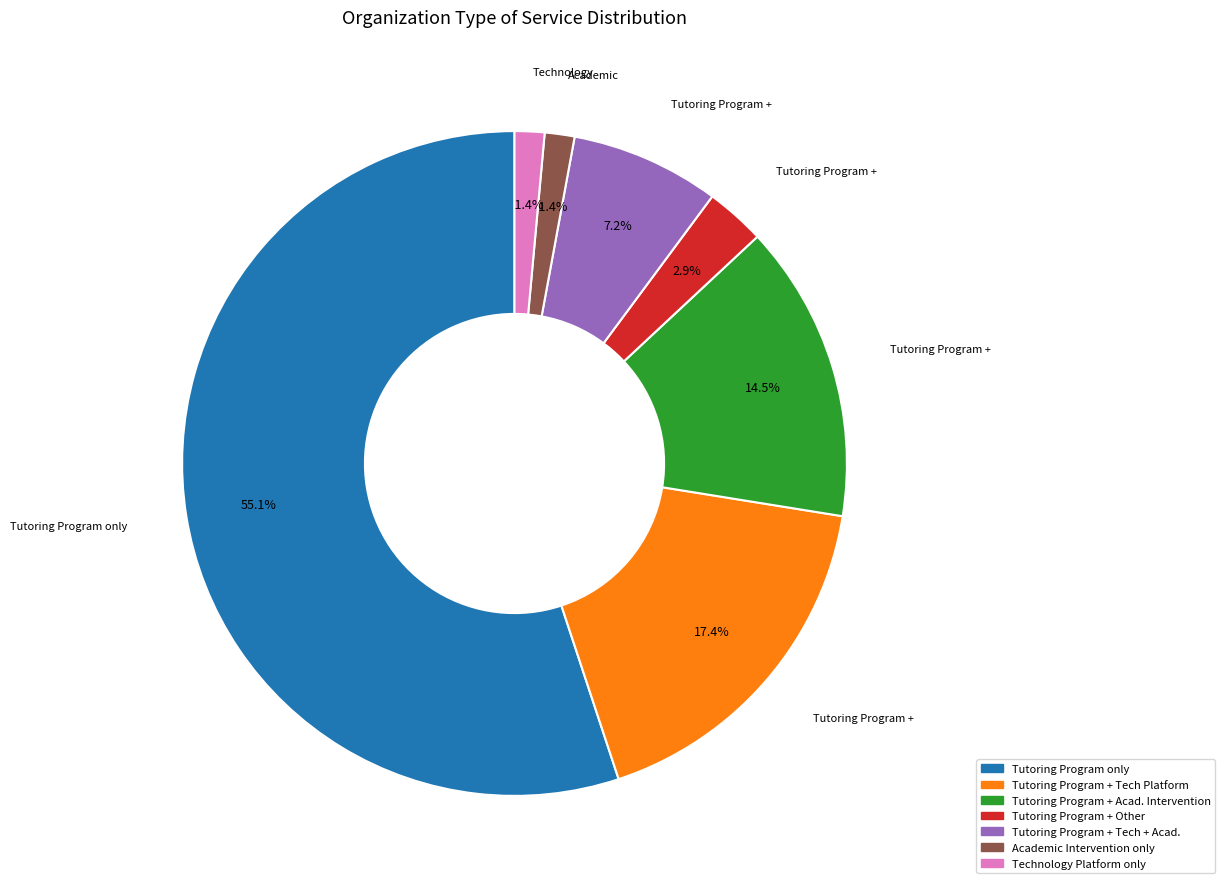

Between Tutoring Program + Tech + Acad. and Technology Platform only, which is larger?

Tutoring Program + Tech + Acad.